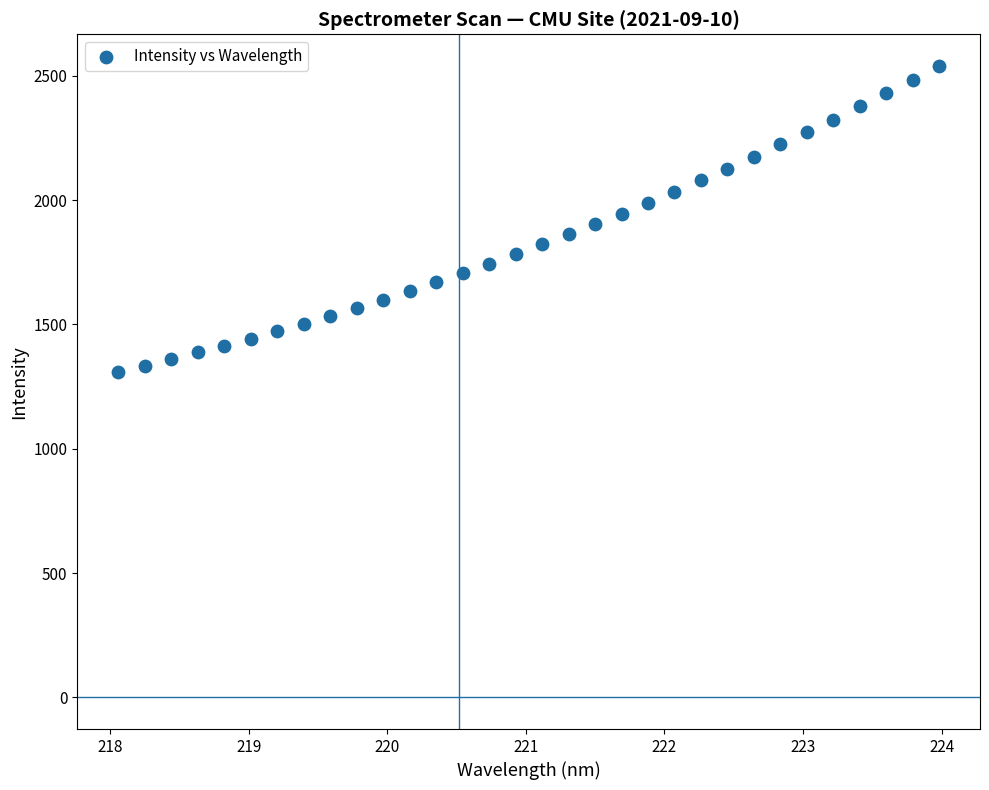

What is the range of X values (max minus min)?

5.9